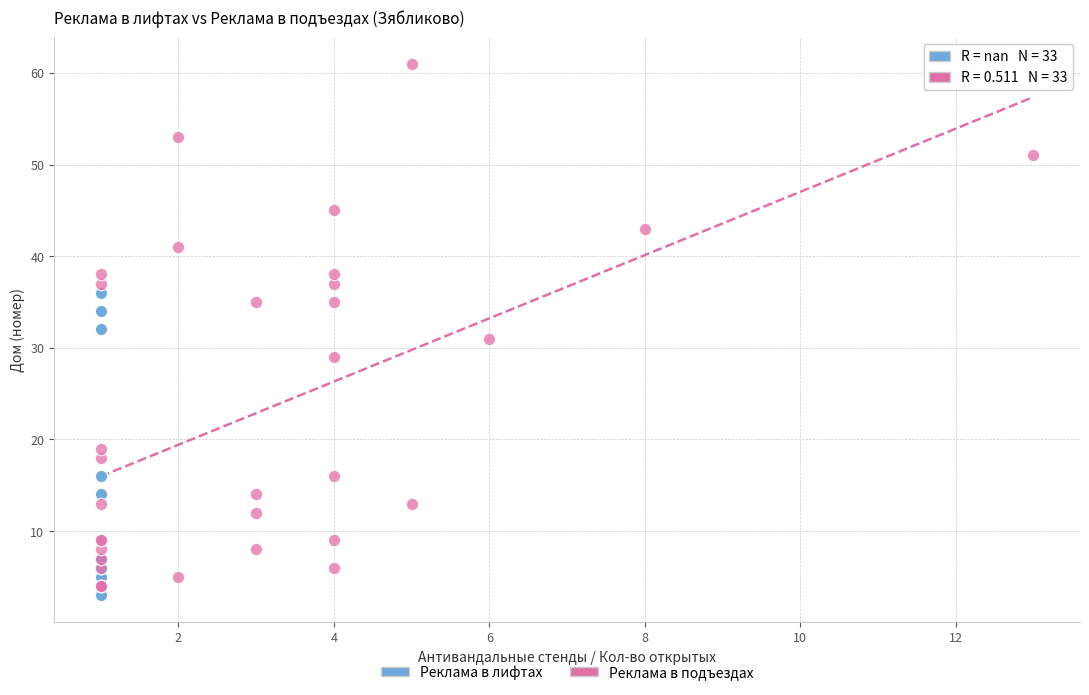

Which series has the widest spread of Y values?

Реклама в подъездах